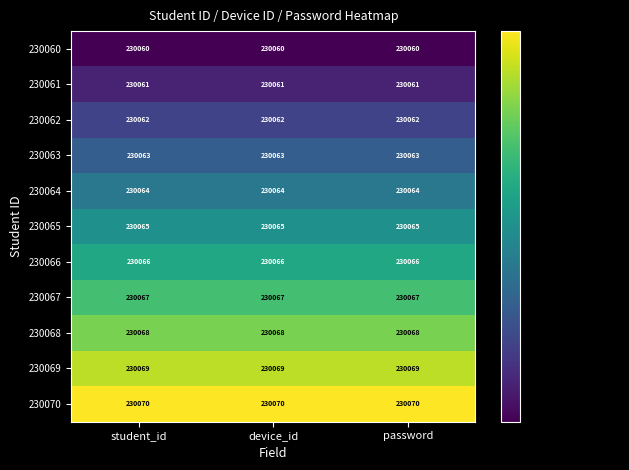

Which series has the largest total across all categories?

230070